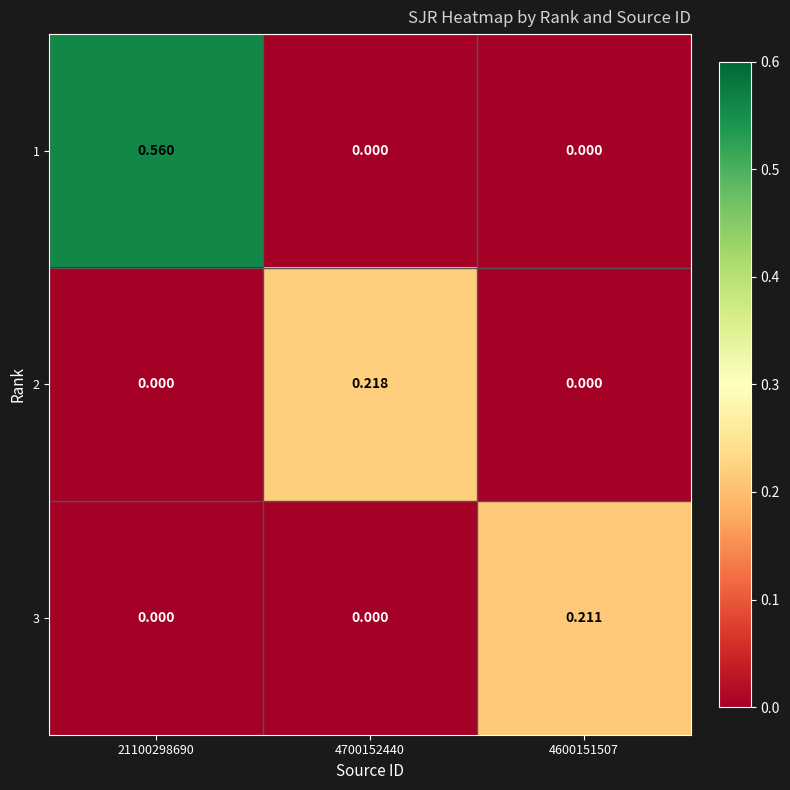

Is the value of 1 at 21100298690 greater than the value of 3 at 21100298690?

Yes